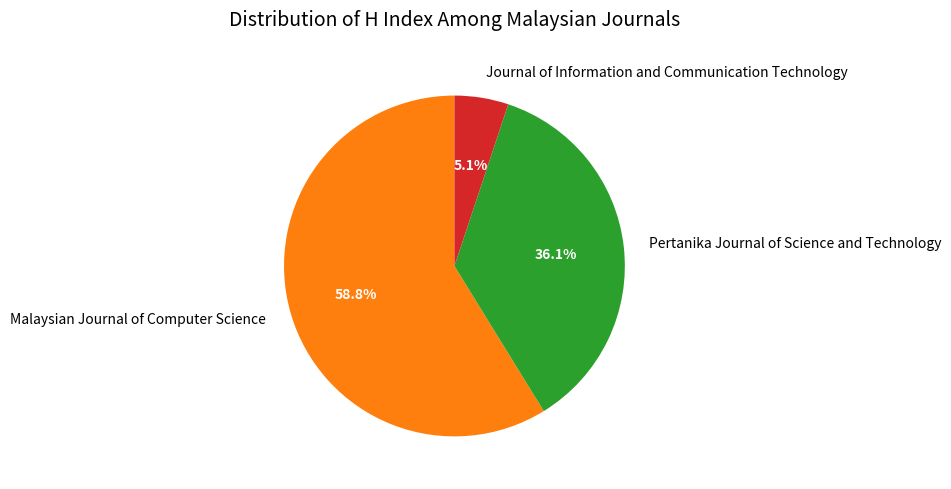

Which has a higher value, Journal of Information and Communication Technology or Pertanika Journal of Science and Technology?

Pertanika Journal of Science and Technology